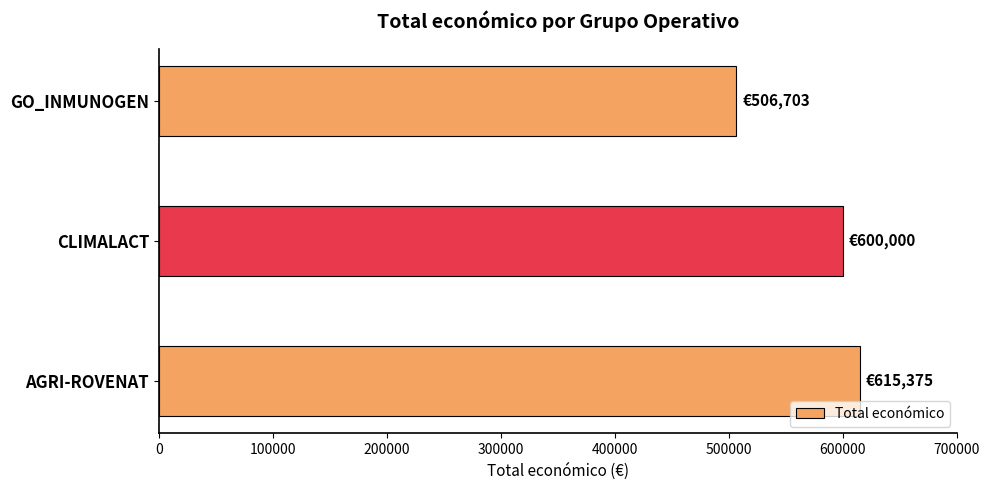

Rank the categories by value from highest to lowest.

AGRI-ROVENAT, CLIMALACT, GO_INMUNOGEN